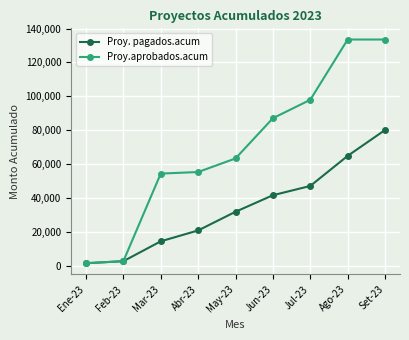

What is the average value of the Proy. pagados.acum series?

34102